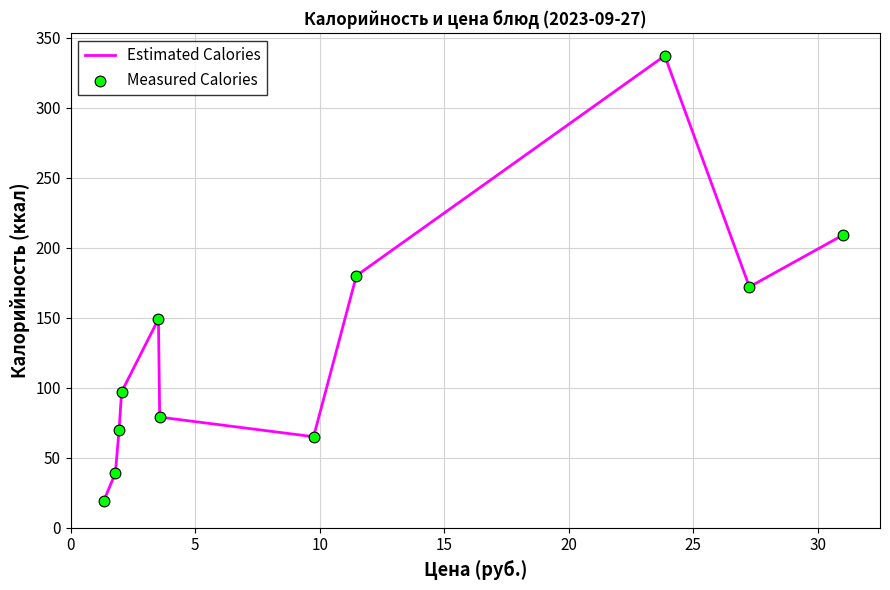

What is the smallest value displayed?

19